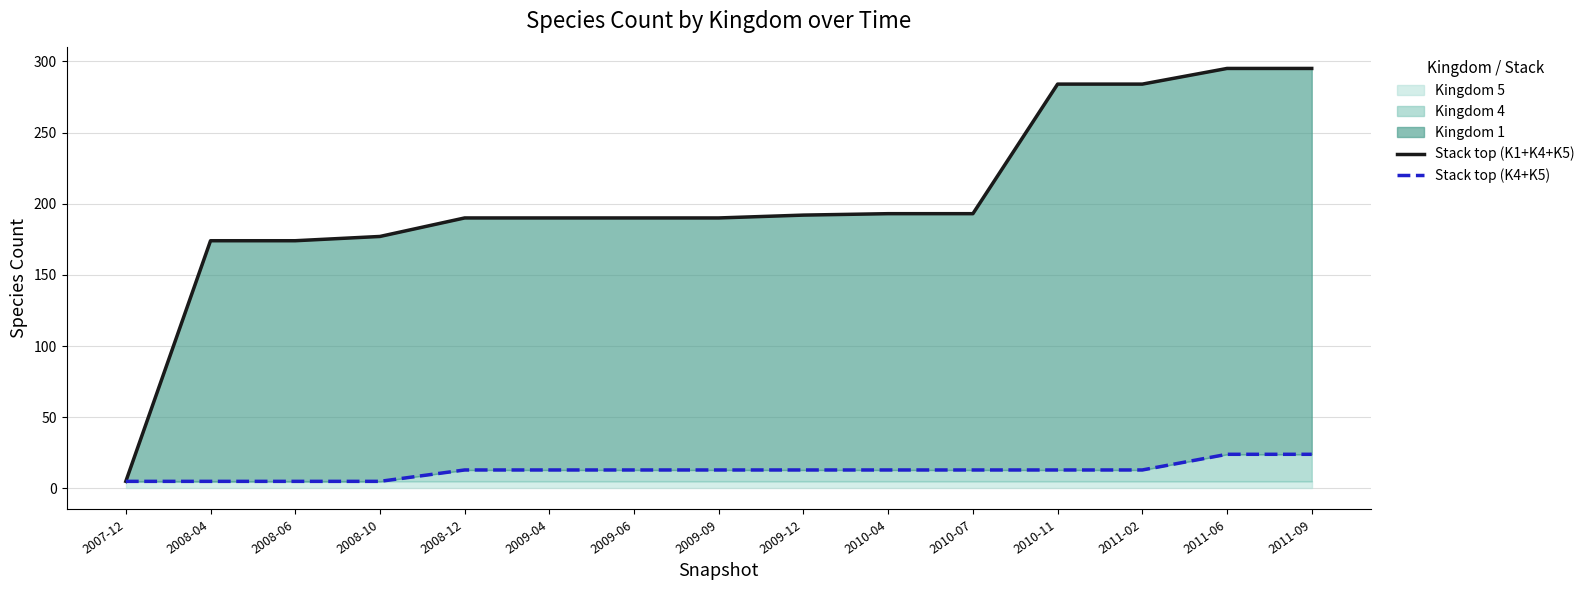

Which series has the largest range (max minus min)?

Stack top (K1+K4+K5)